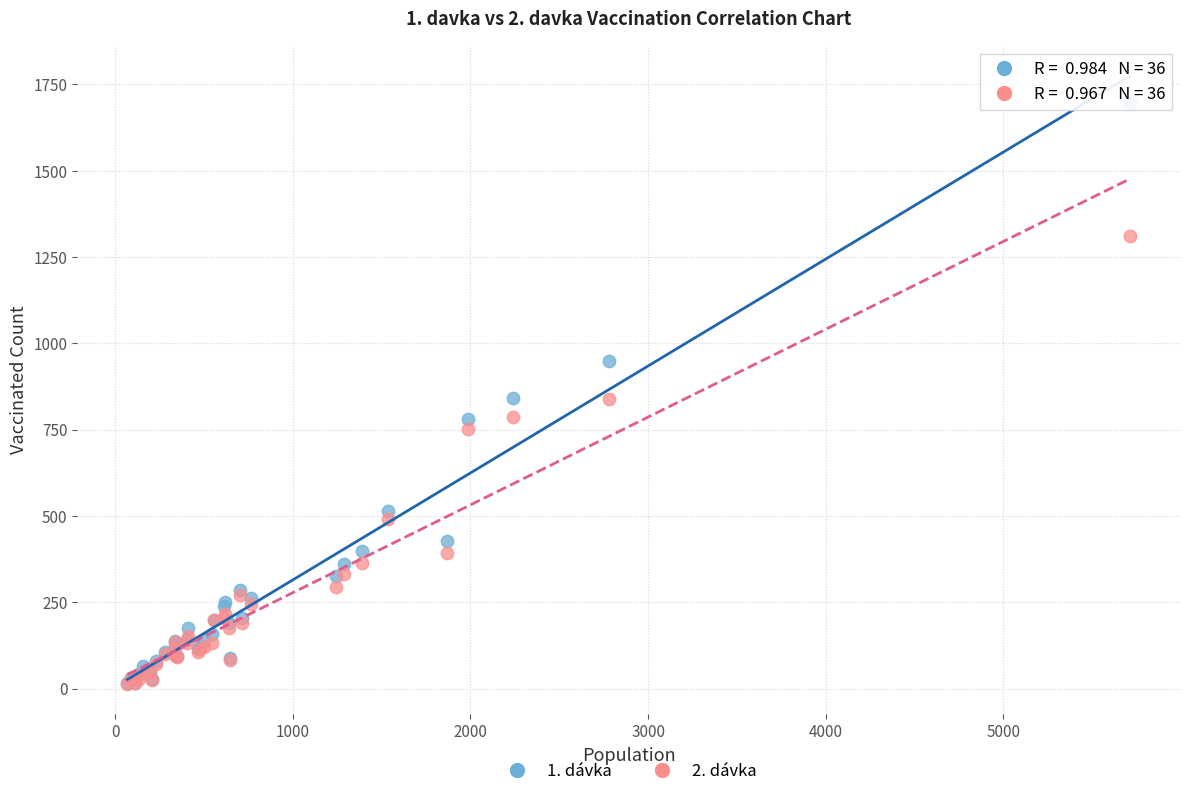

What are all the series names shown in the legend?

1. dávka, 2. dávka